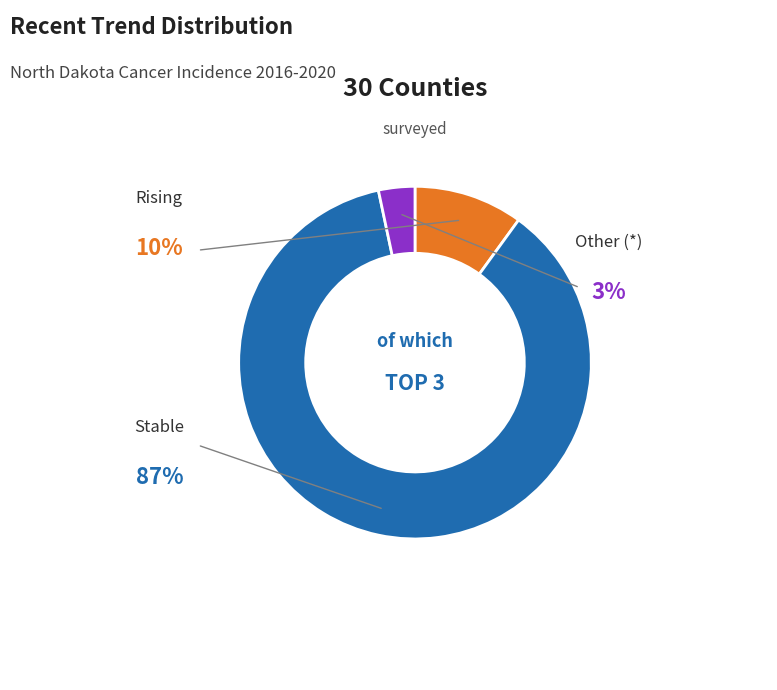

Is there any slice that represents more than half of the pie?

Yes